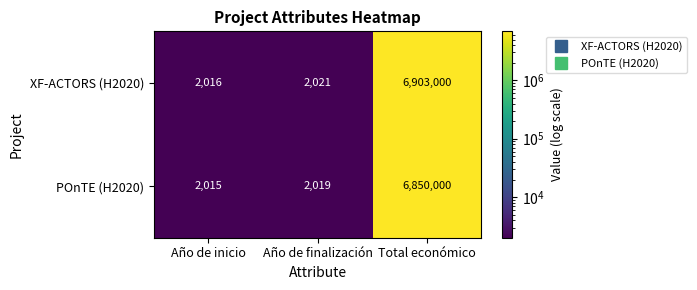

True or false: POnTE (H2020) has a value of 2019 at Año de finalización.

True